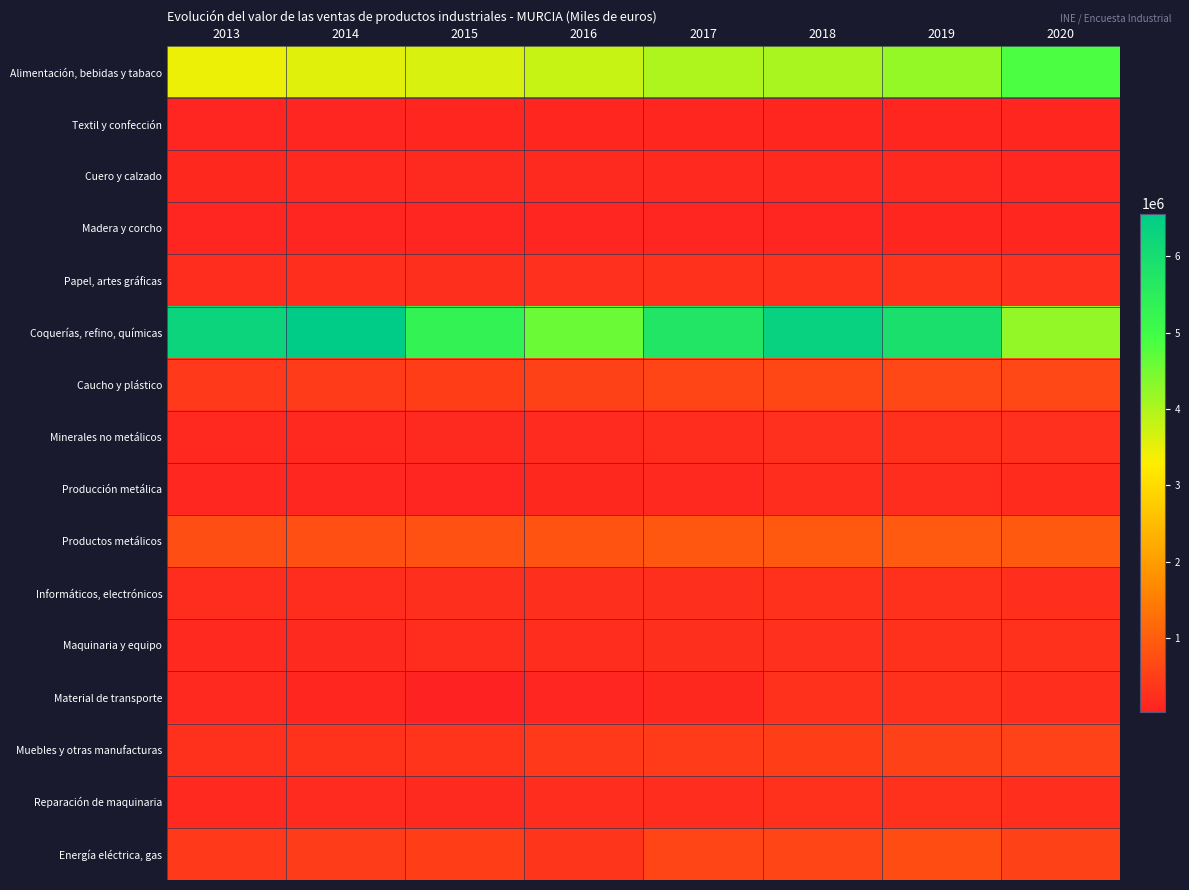

What is the approximate value of Madera y corcho at 2018, to the nearest 100?

101200